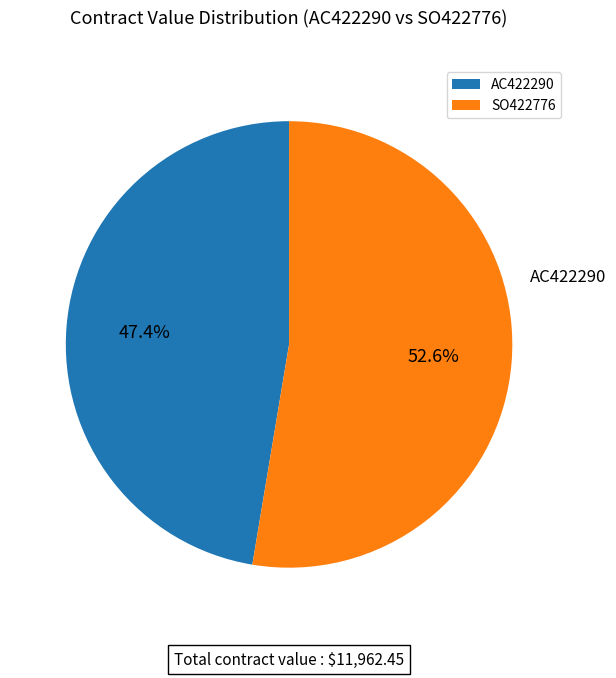

To the nearest percent, what percentage of the pie is SO422776?

53%